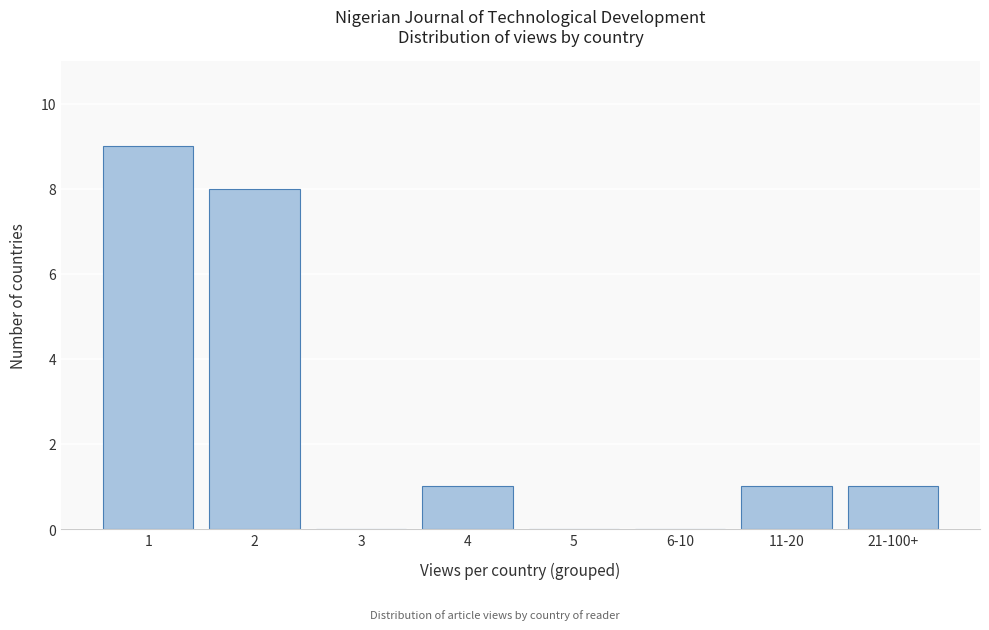

Reading left to right, transcribe all the data shown in this chart.

1=9	2=8	3=0	4=1	5=0	6-10=0	11-20=1	21-100+=1